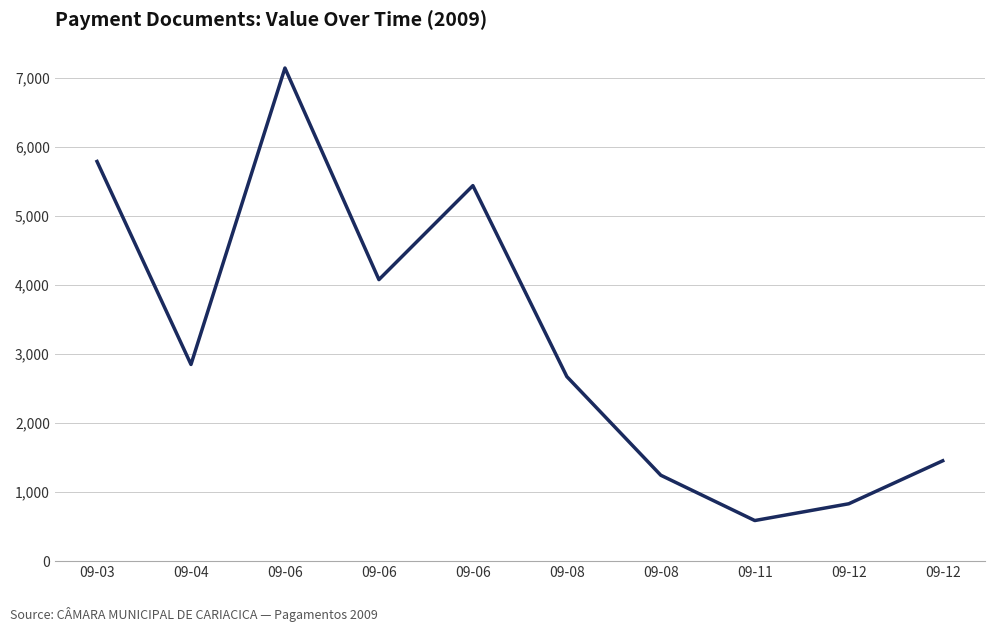

Which category has the lowest value across all series?

09-11